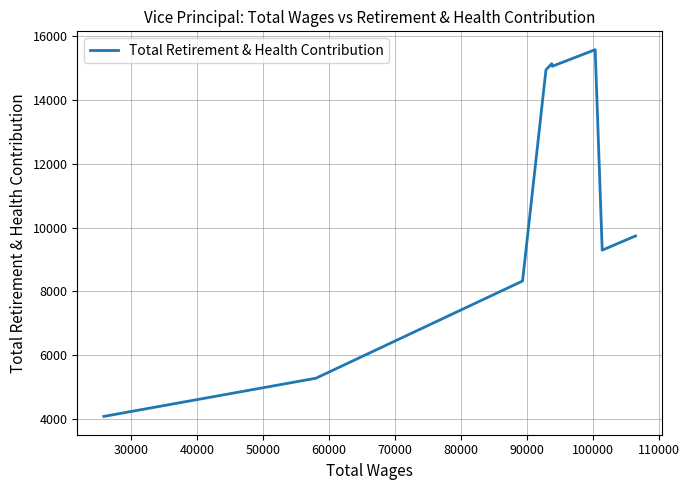

What is the maximum value shown in the chart?

15578